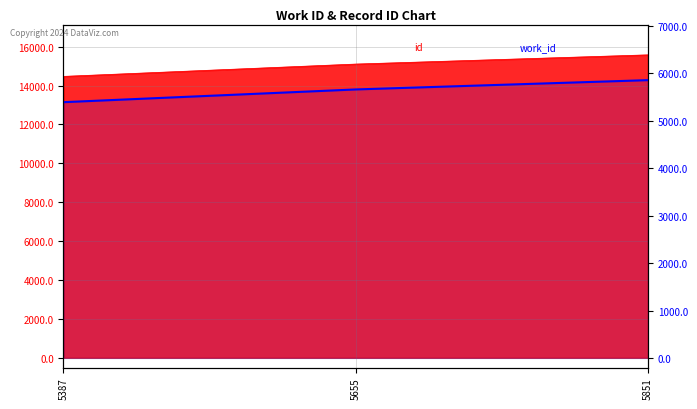

What is the difference between the maximum and minimum values?

464